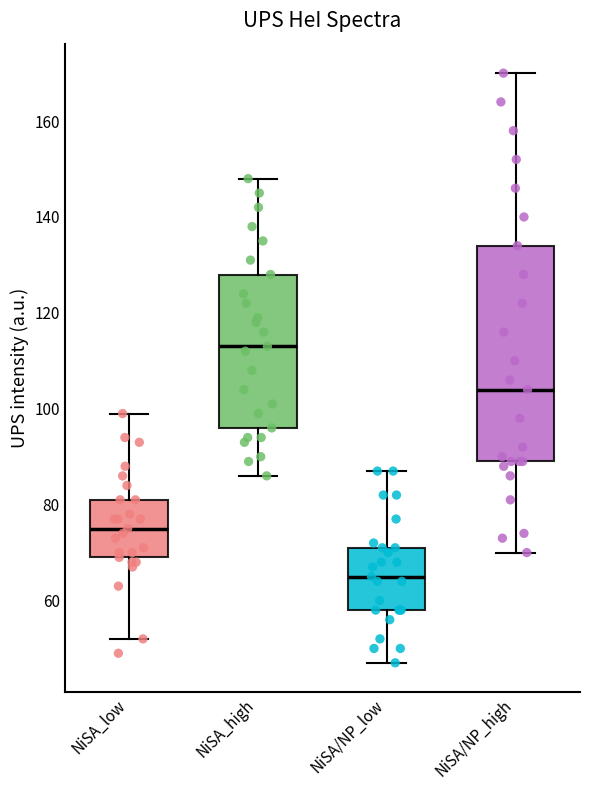

Comparing the boxes themselves (not the whiskers), which one is the tallest?

NiSA/NP_high